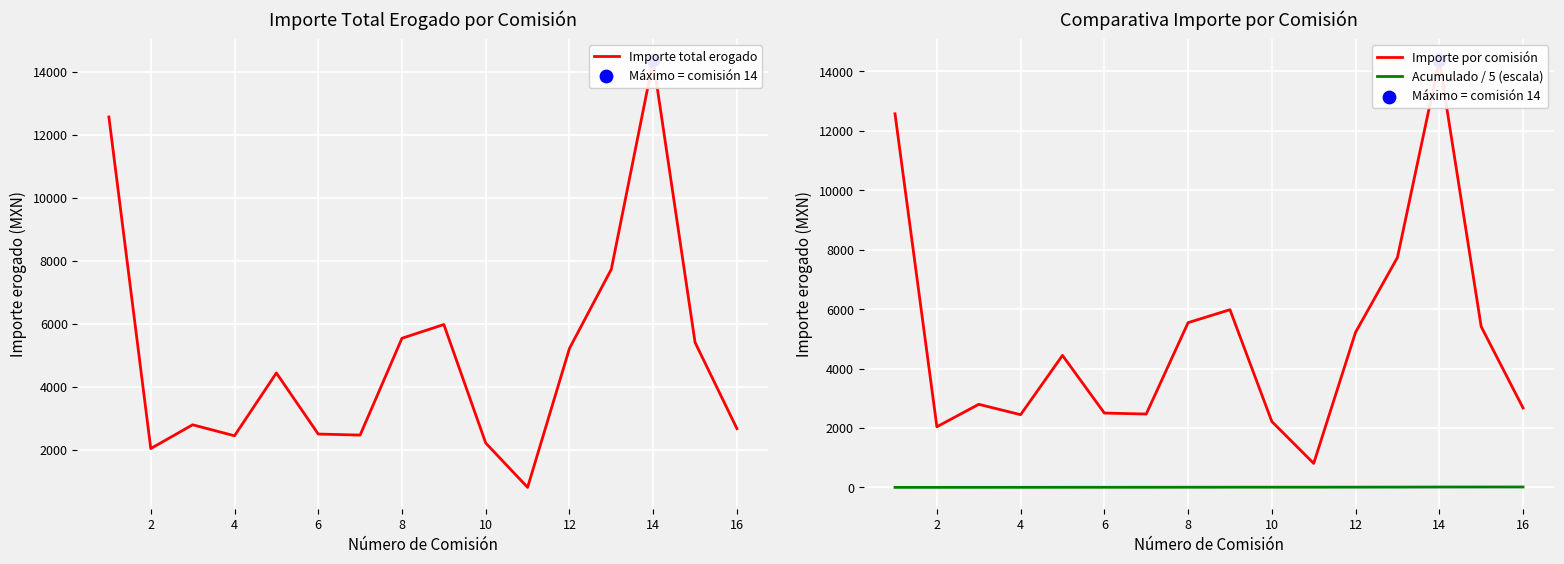

What are all the series names shown in the legend?

Importe total erogado, Importe por comisión, Acumulado / 5 (escala)